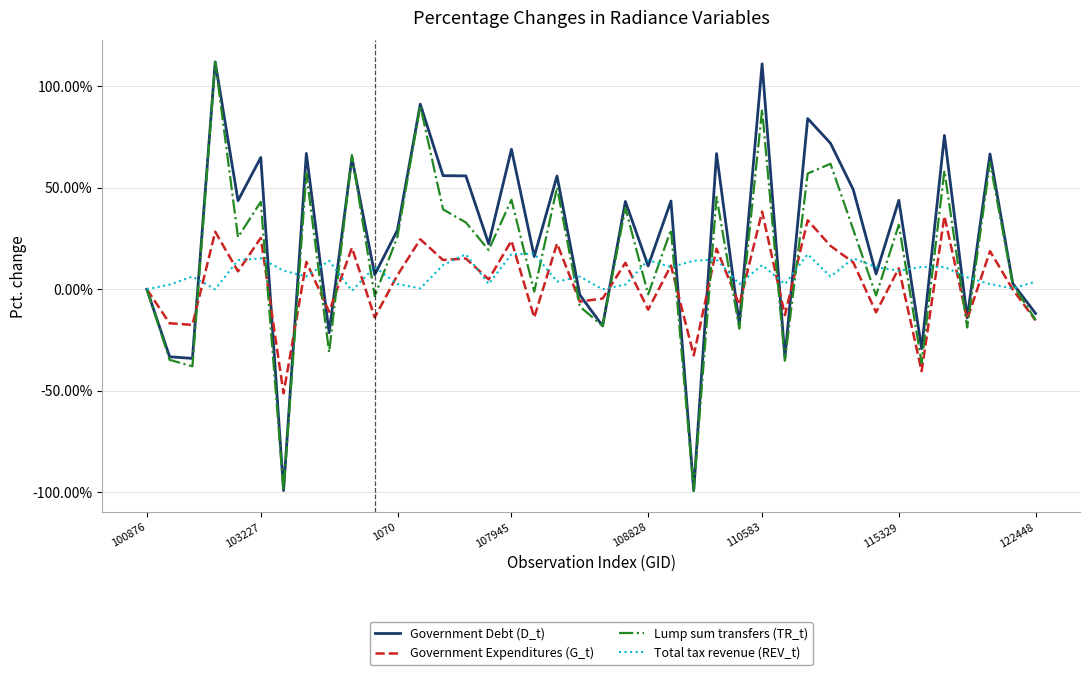

What is the smallest value displayed?

-99.2